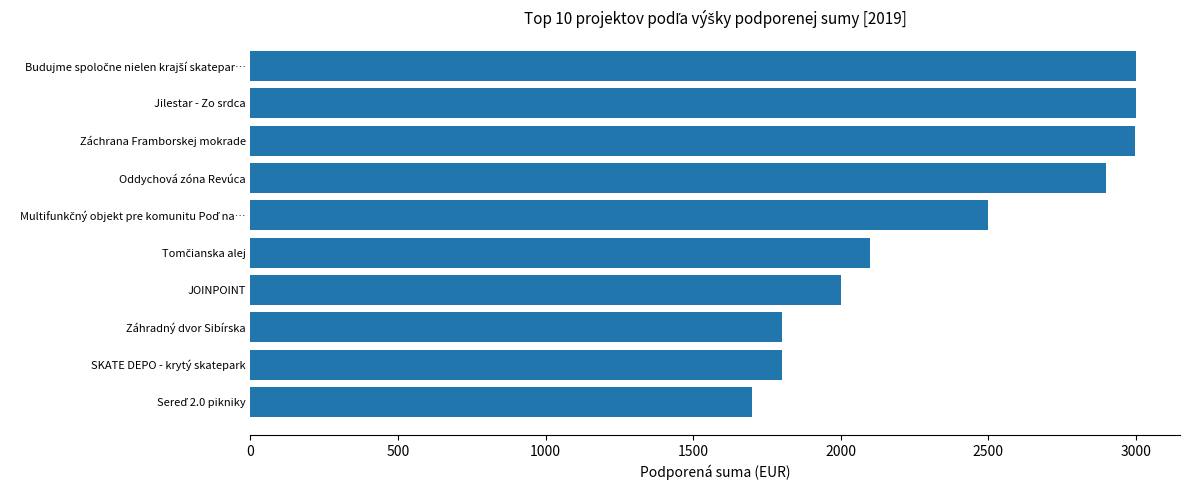

Read the value at Oddychová zóna Revúca.

2900